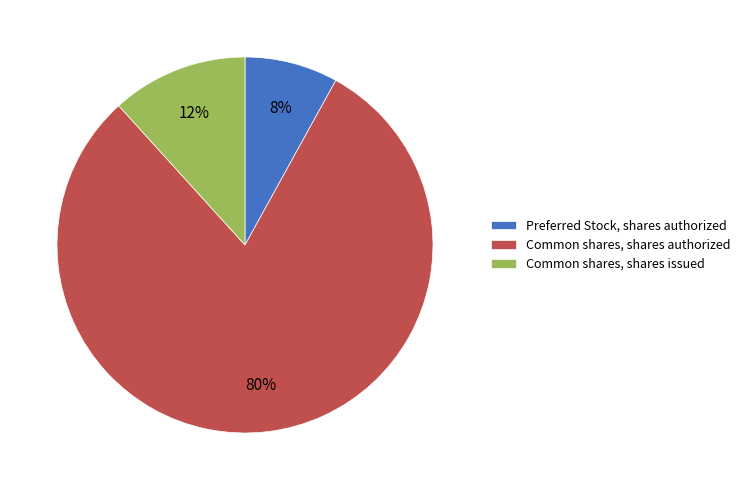

Which has a higher value, Preferred Stock, shares authorized or Common shares, shares issued?

Common shares, shares issued